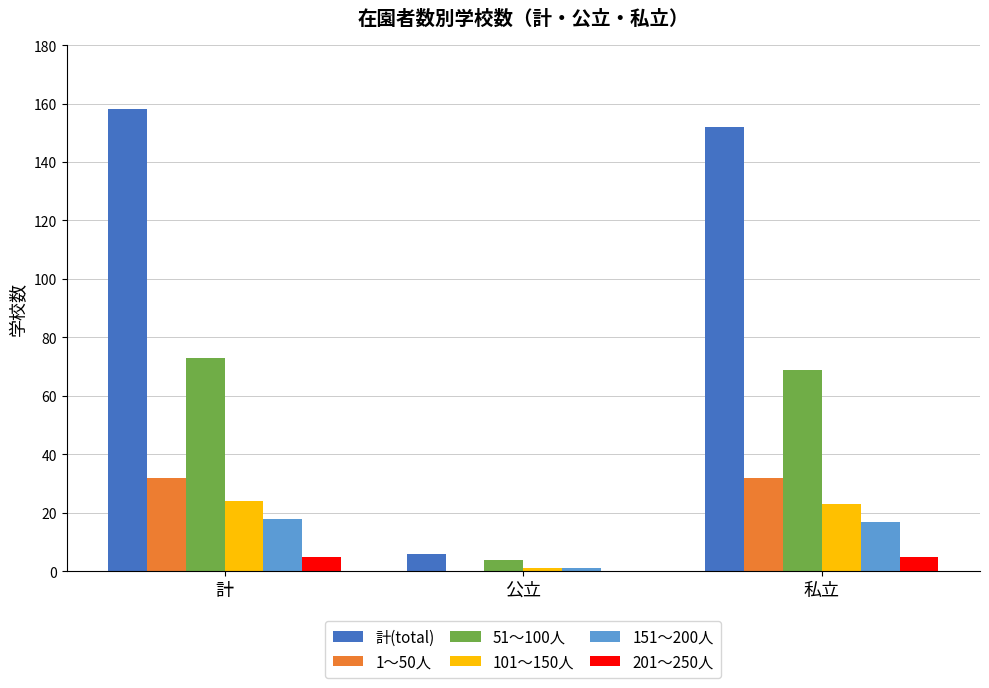

Where is 51～100人 nearest to the value 38?

私立